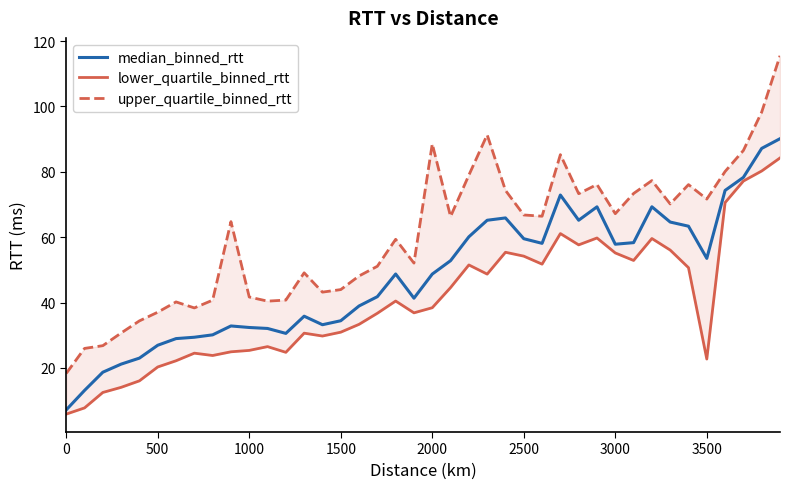

What is the highest value of the median_binned_rtt series?

90.1